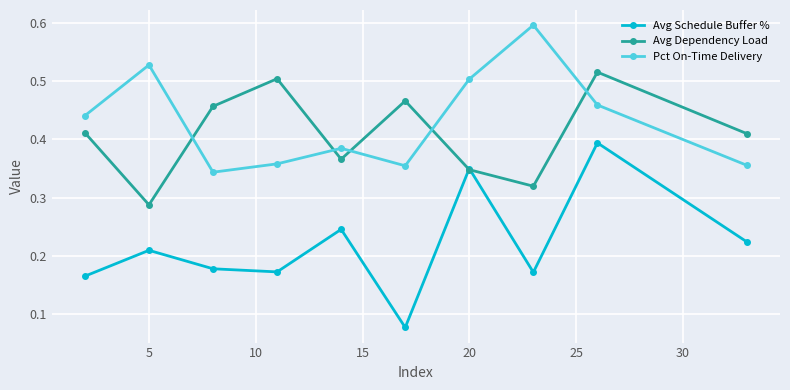

True or false: Avg Schedule Buffer % has more than 0 points higher than both neighbors.

True